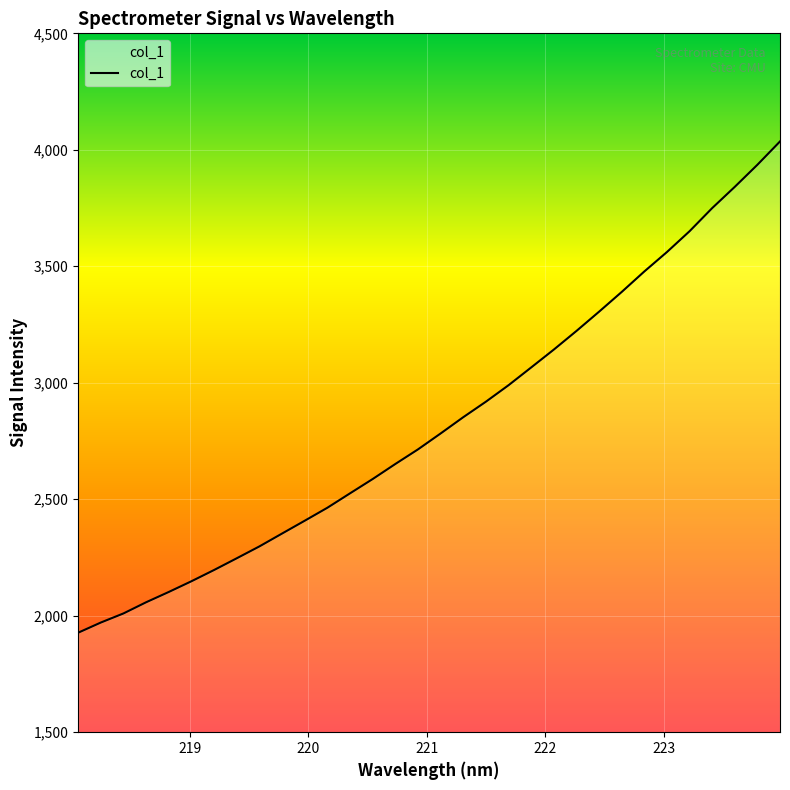

How many lines are shown in the chart?

1